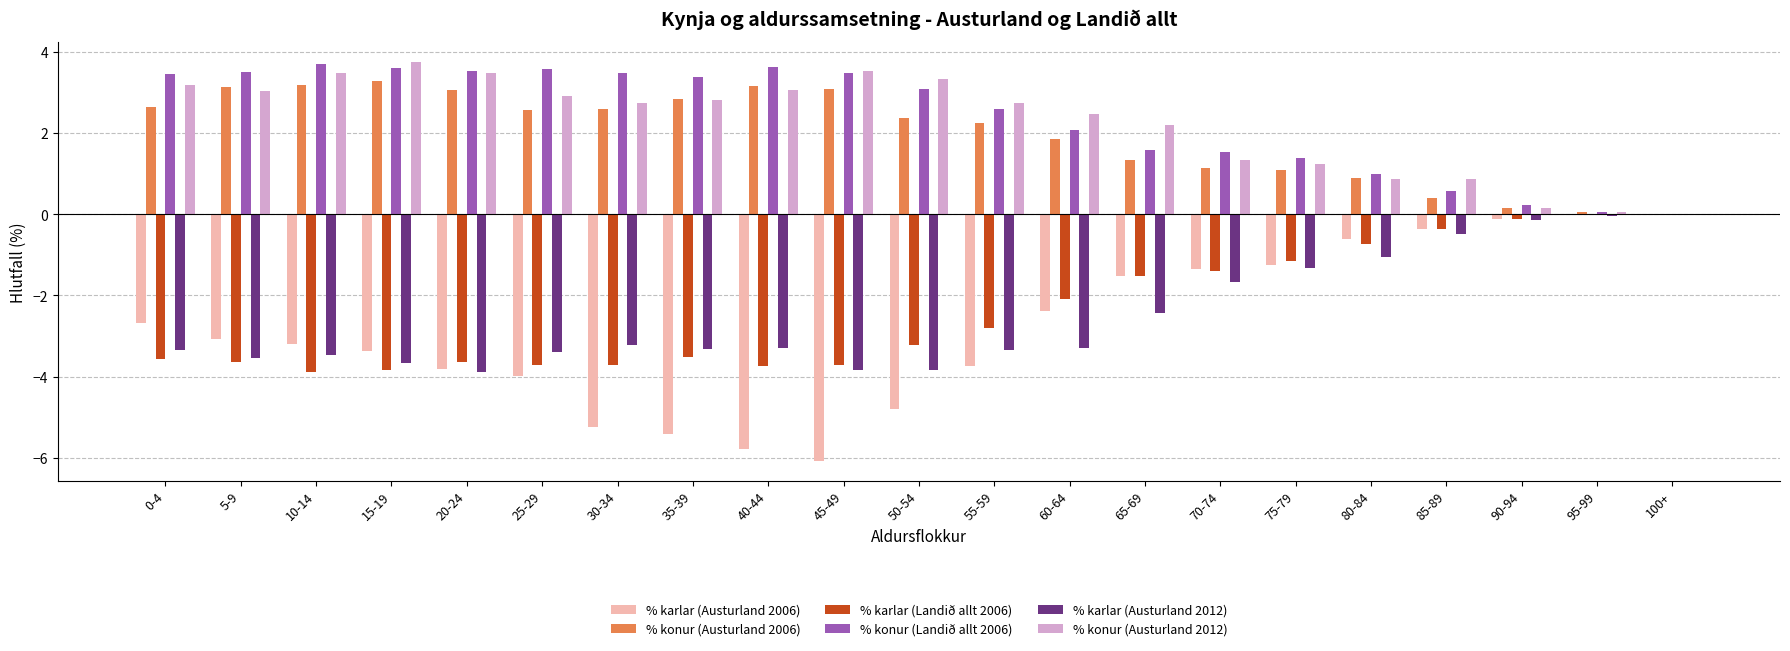

Is it true that % karlar (Landið allt 2006) equals -1.4 at 70-74?

True